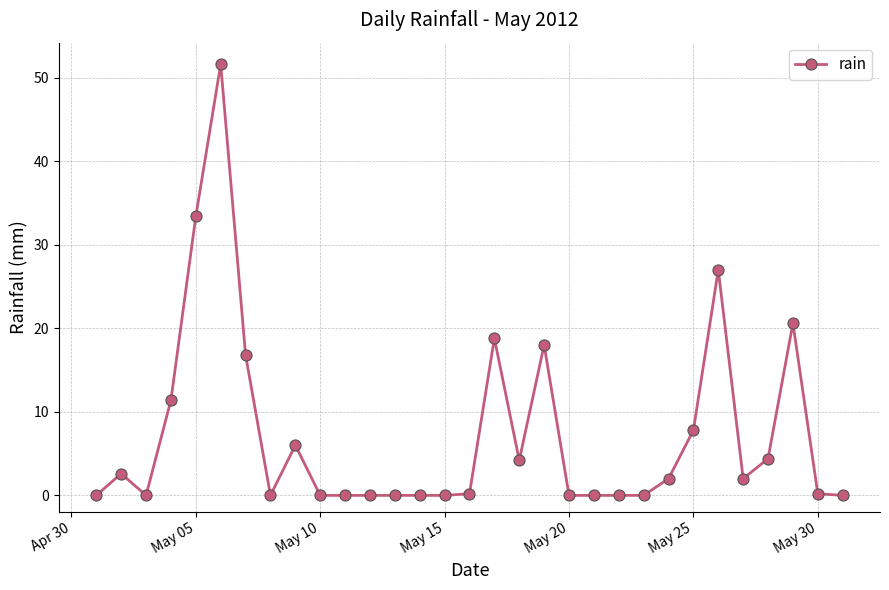

What is the average value?

7.3